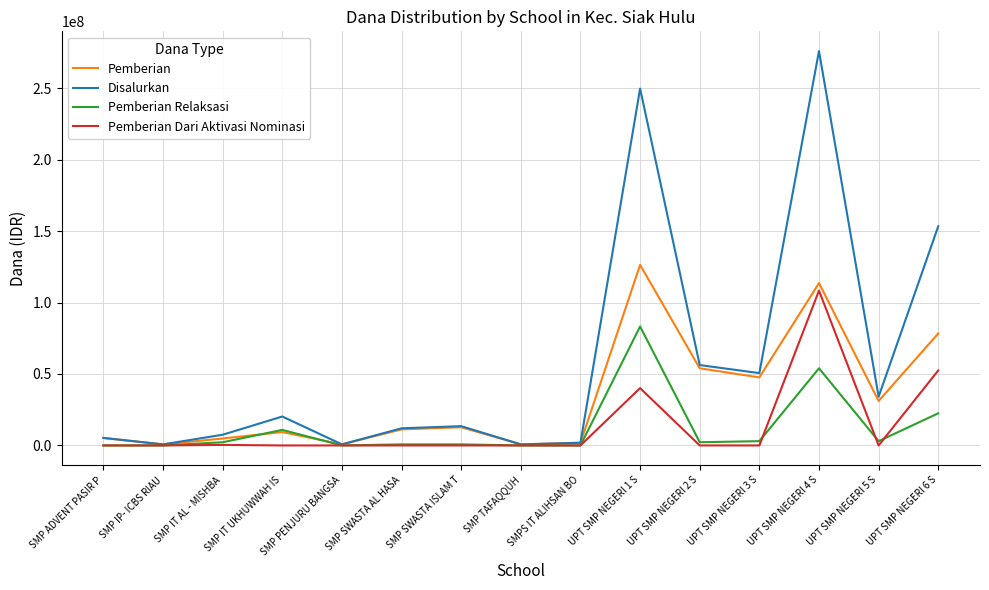

What is the maximum value shown in the chart?

276000000